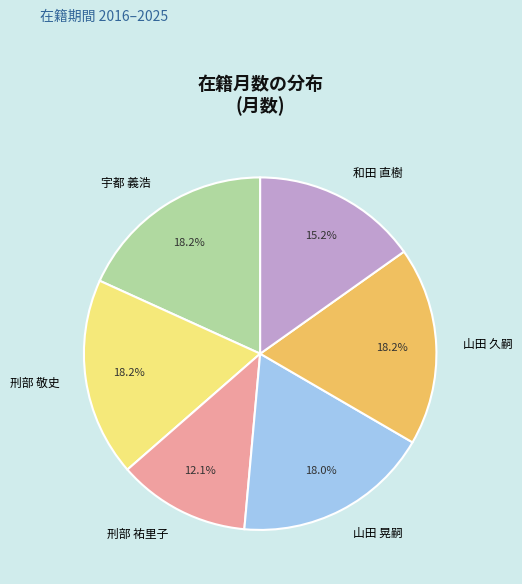

Is there any slice that represents more than half of the pie?

No